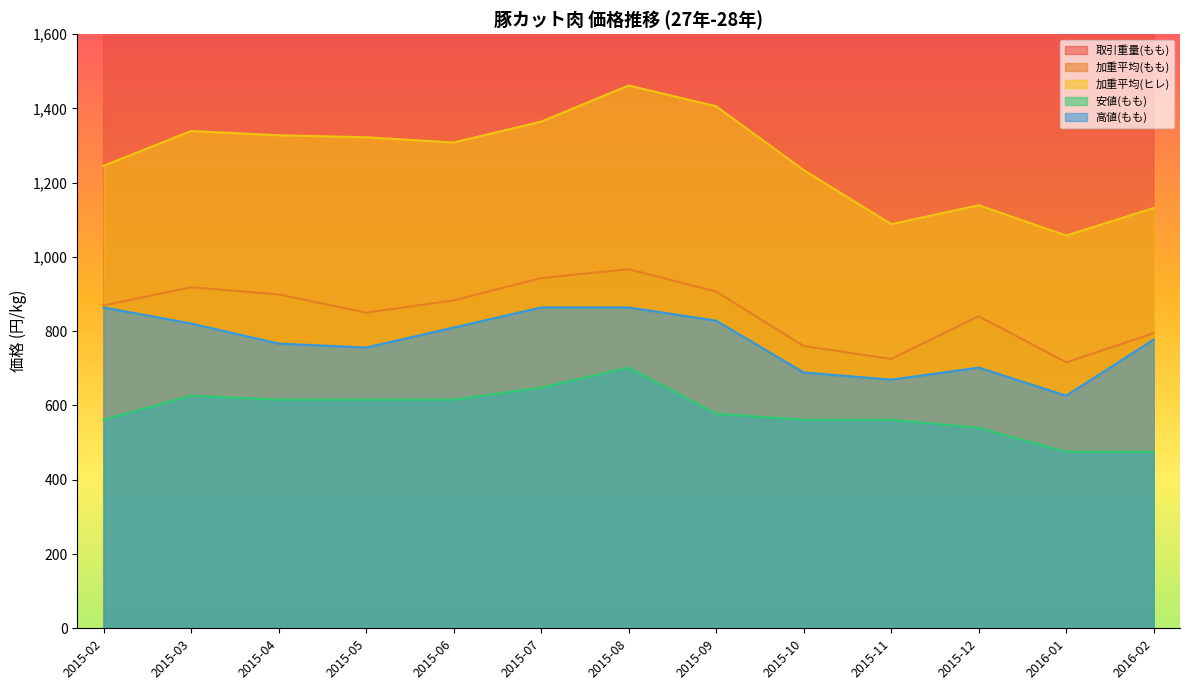

What is the difference between the maximum and minimum values in the 高値(もも) series?

237.6